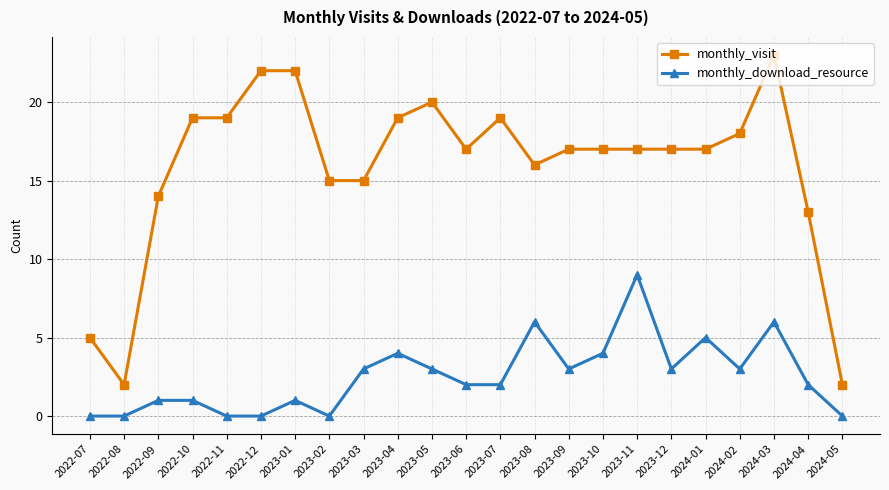

The monthly_download_resource series shows 0 at 2022-07. True or false?

True